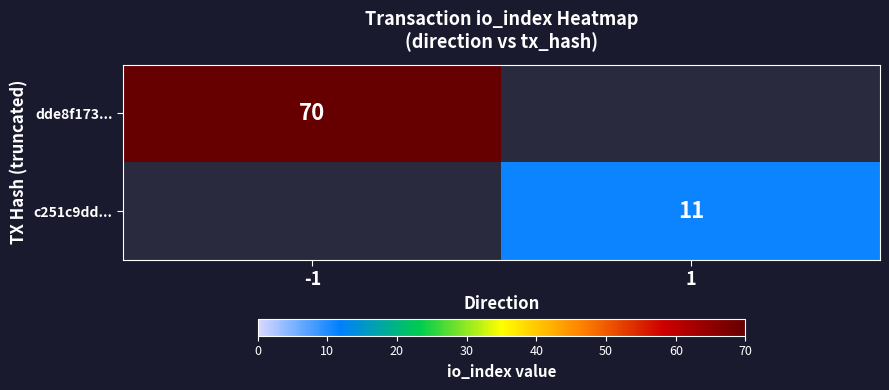

What is the total value across all series at -1?

70